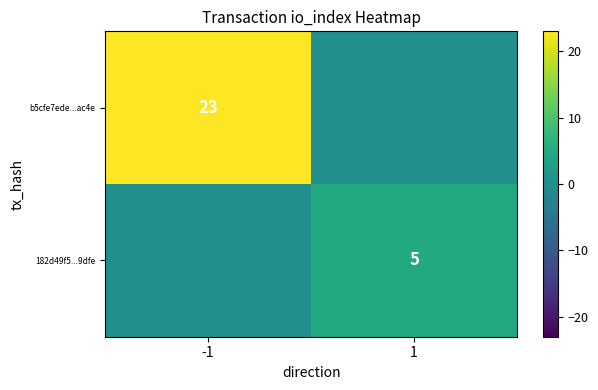

The 182d49f5...9dfe series shows 3 at 1. True or false?

False